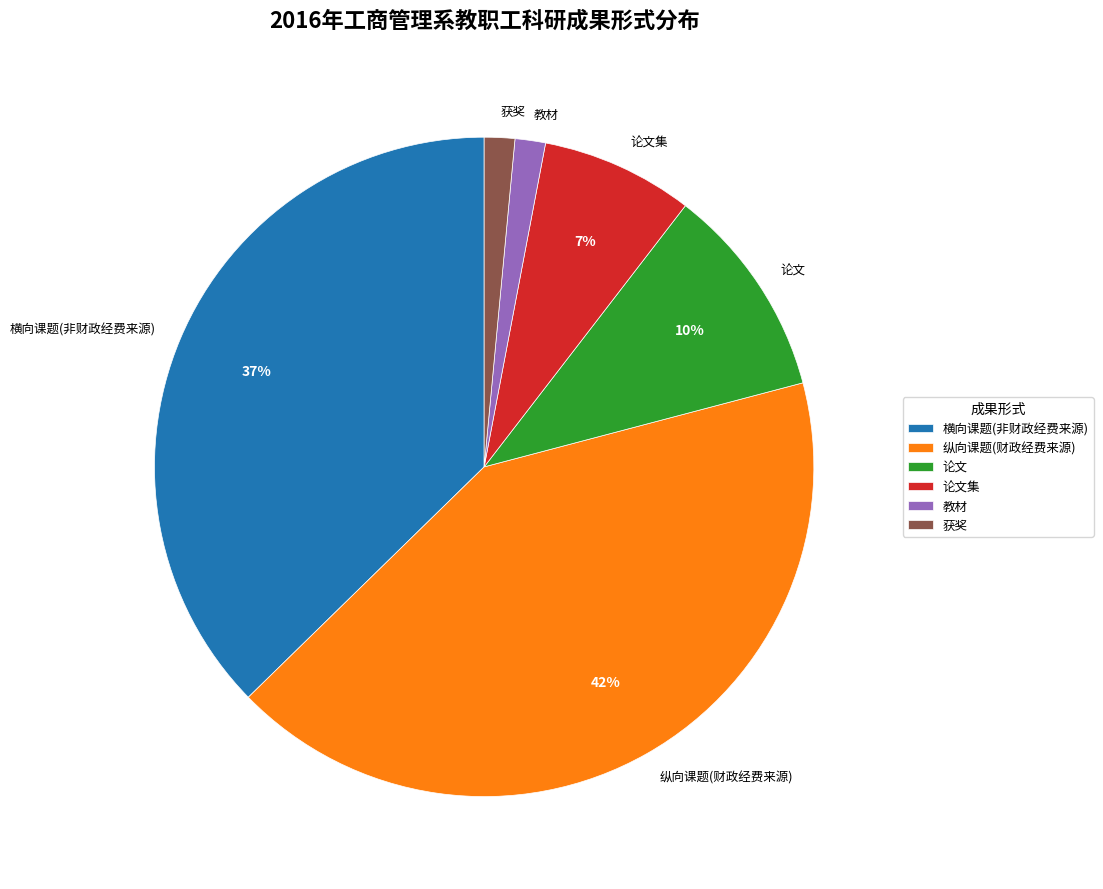

Which has a higher value, 教材 or 论文?

论文